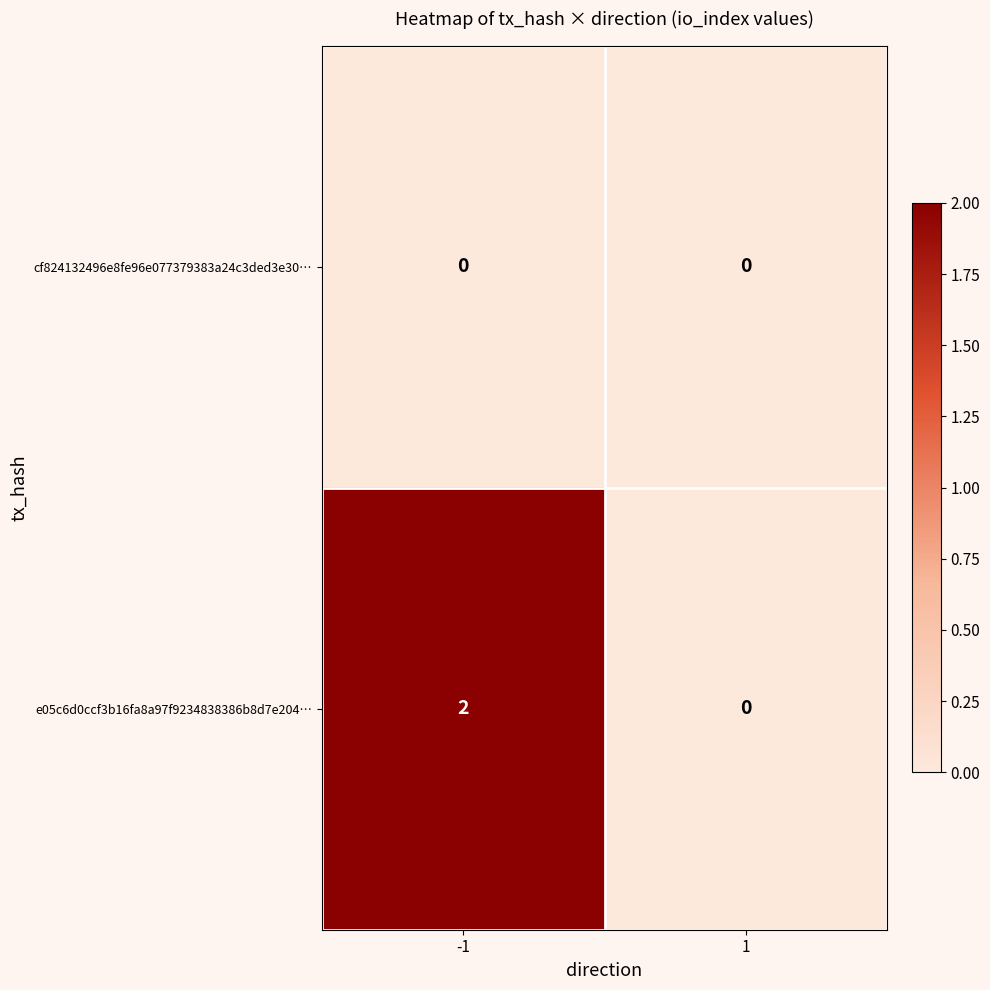

How many data points in e05c6d0ccf3b16fa8a97f9234838386b8d7e204… are less than 2?

1